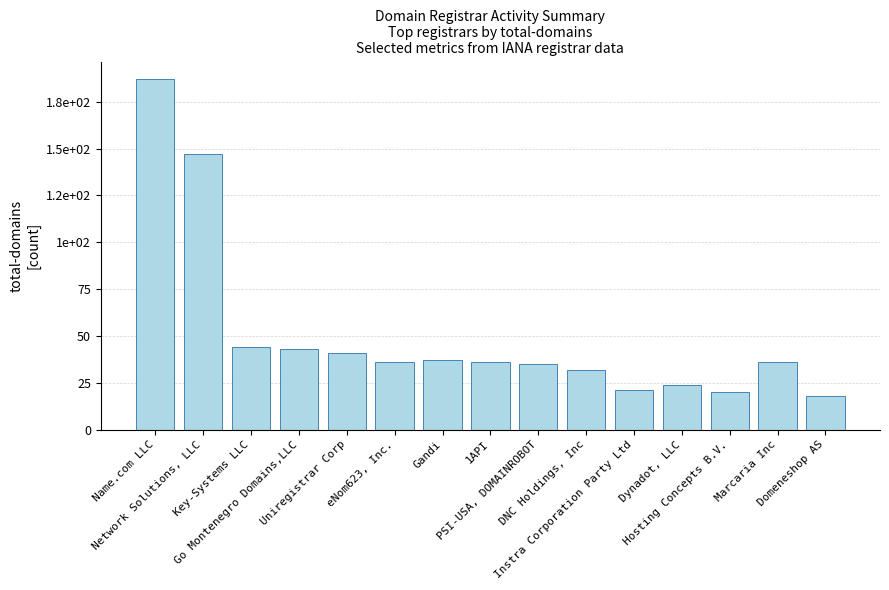

What is the value of the 12th bar from the left?

24